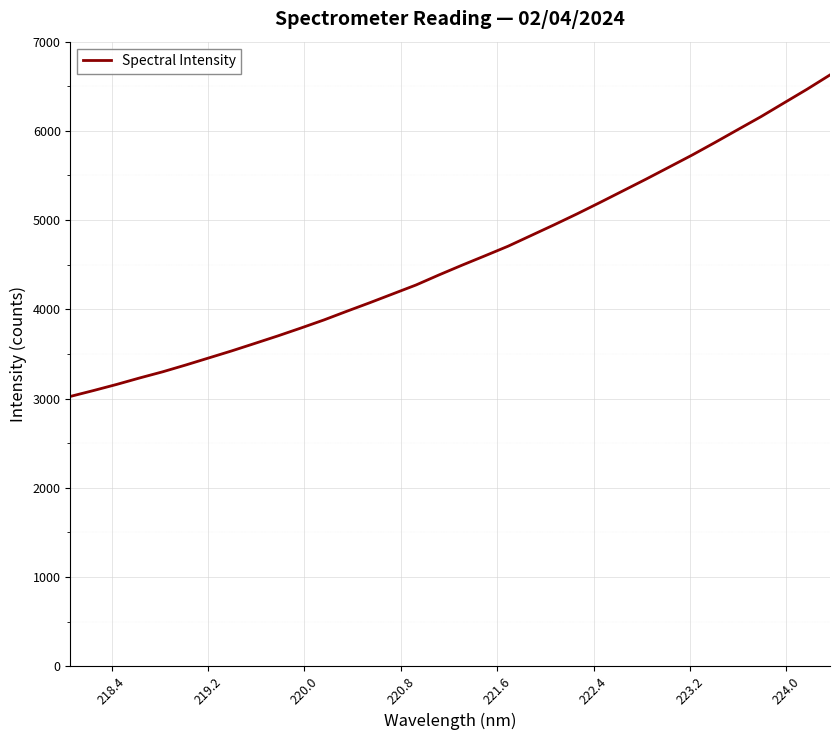

What is the minimum value shown in the chart?

3023.7